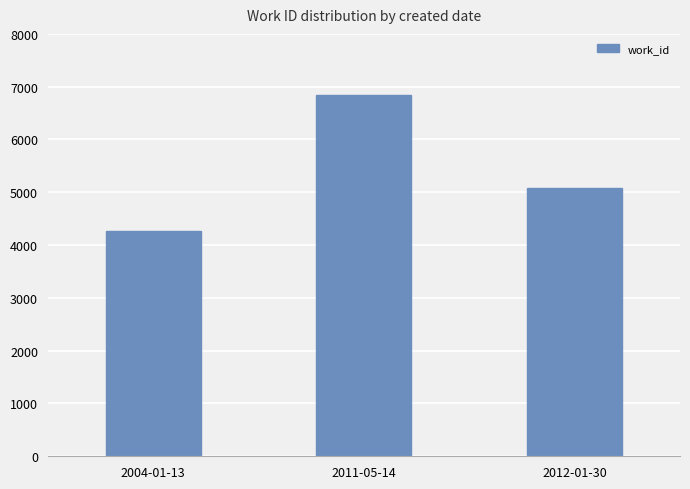

Which label corresponds to the smallest value in the chart?

2004-01-13